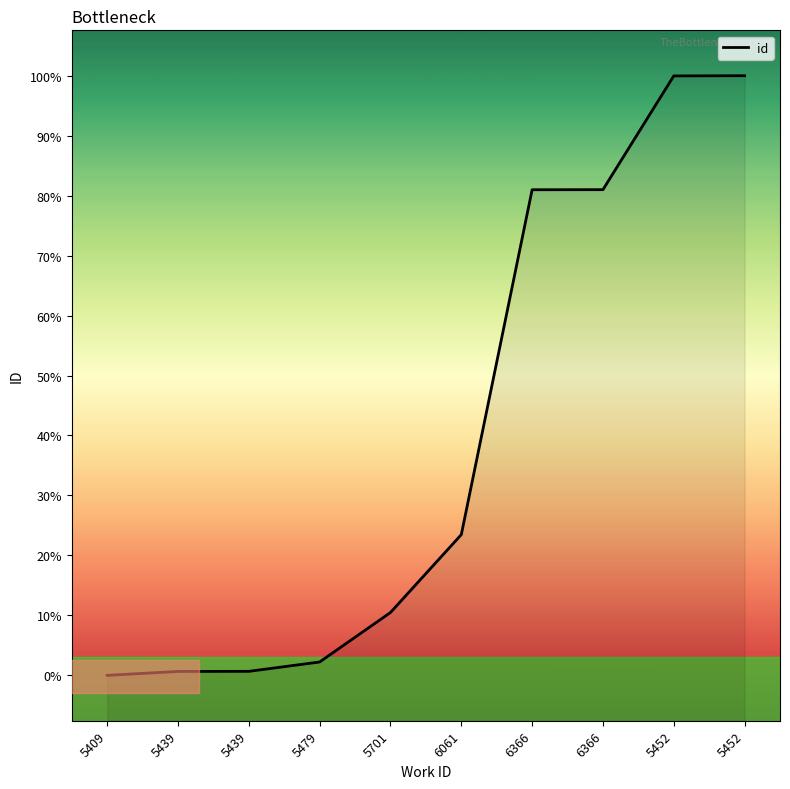

Does the chart have visible grid lines?

No